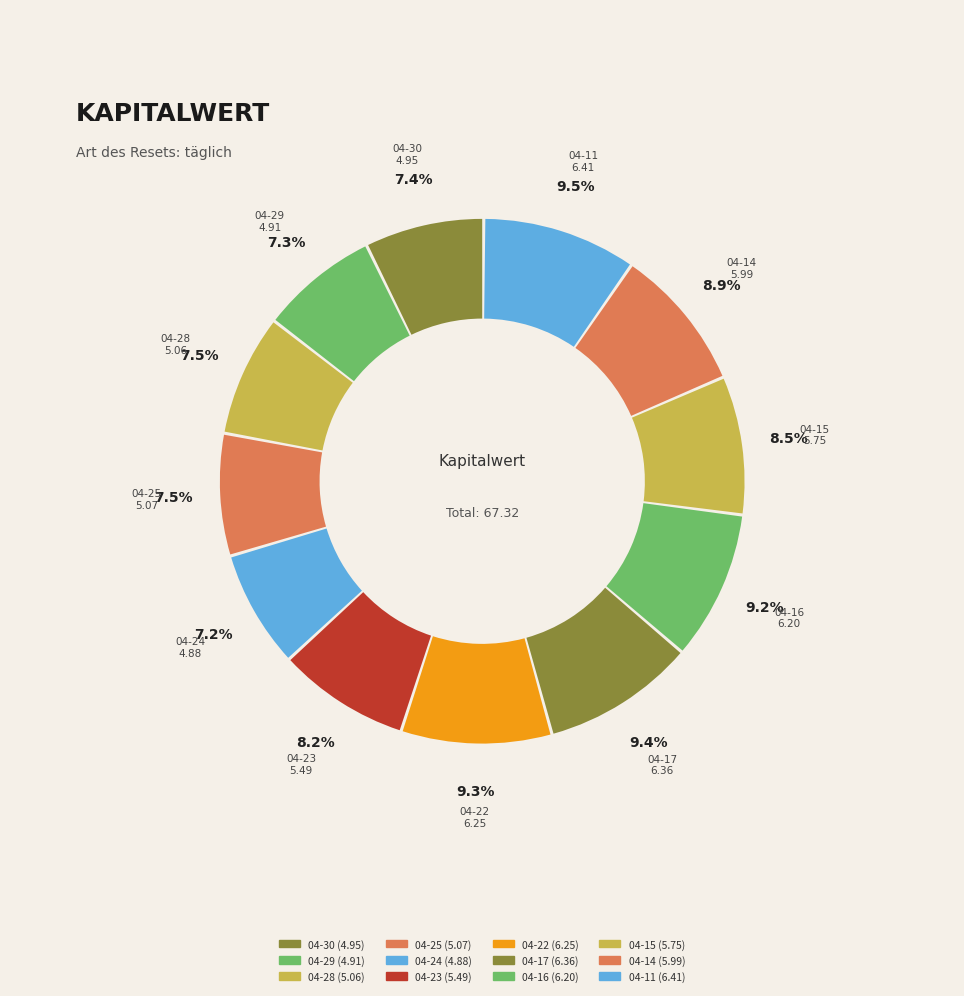

What is the largest slice in the pie chart?

2025-04-11